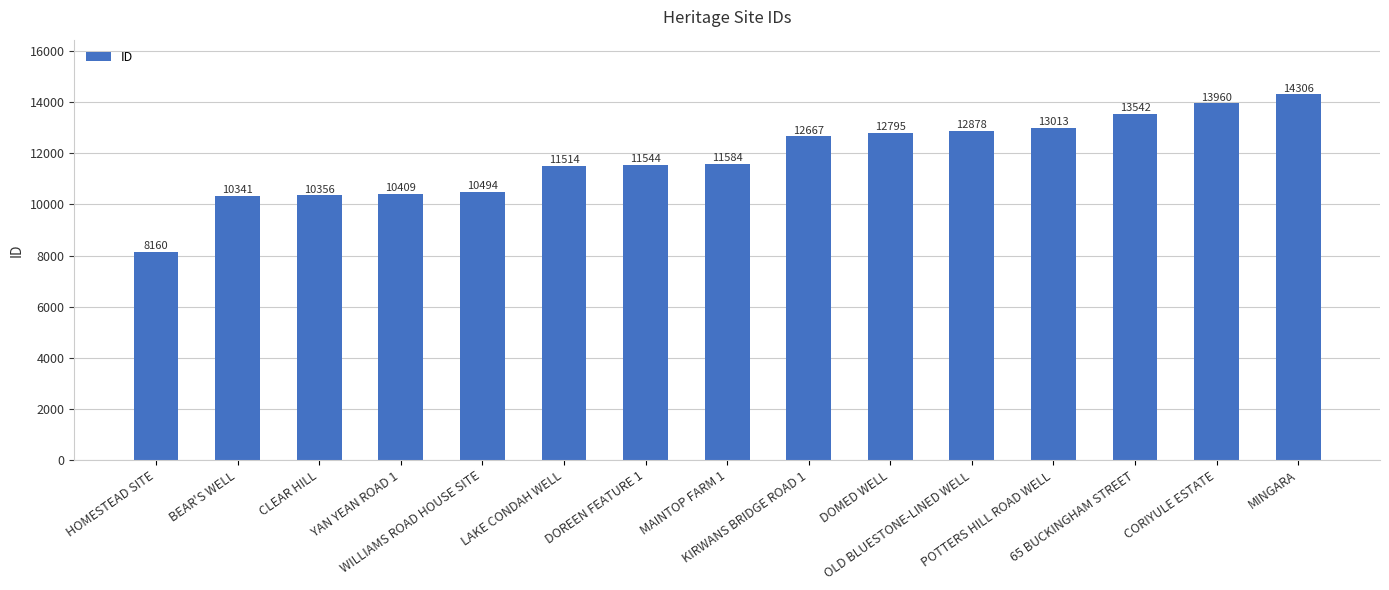

Reading left to right, transcribe all the data shown in this chart.

8160	10341	10356	10409	10494	11514	11544	11584	12667	12795	12878	13013	13542	13960	14306